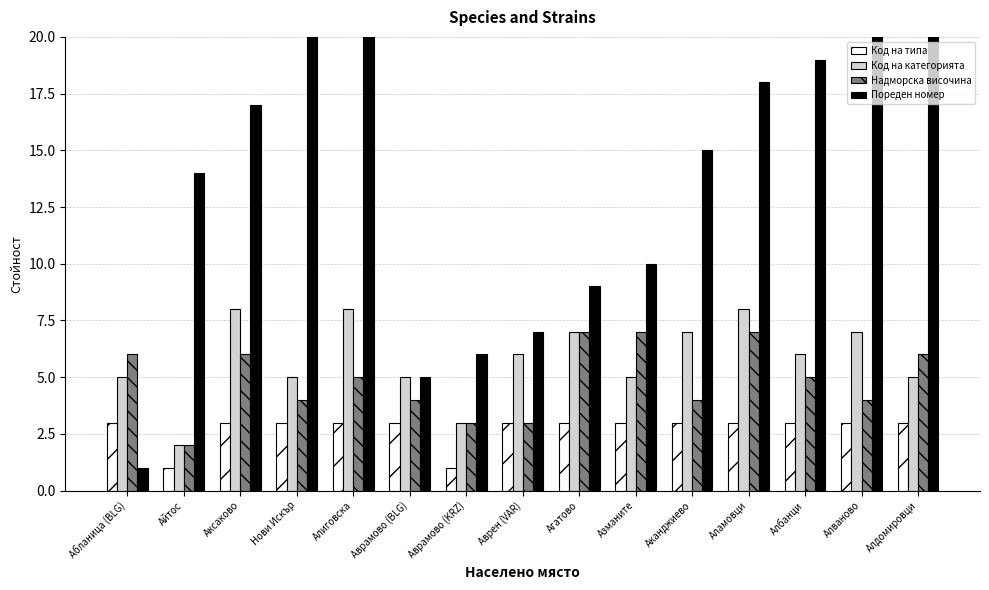

Rank the series at Албанци from highest to lowest value.

Пореден номер, Код на категорията, Надморска височина, Код на типа